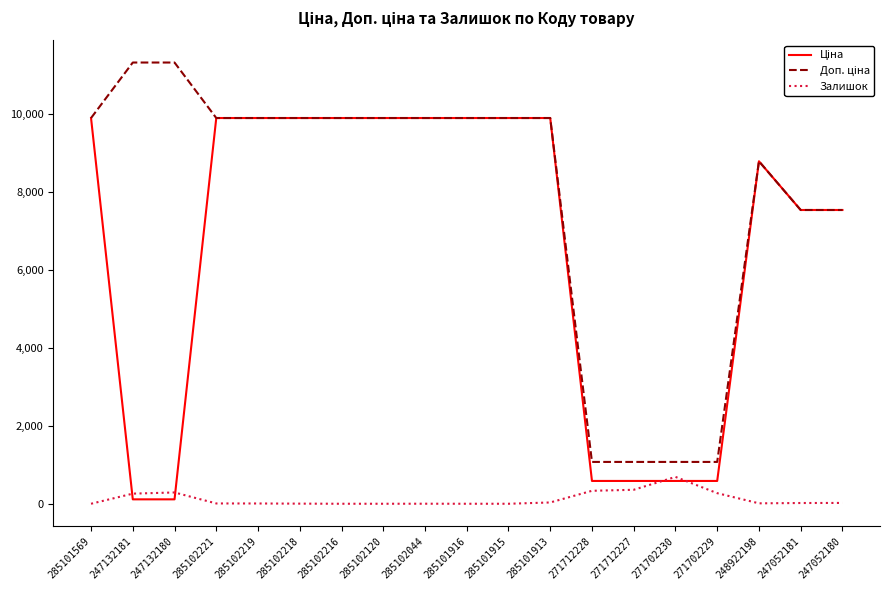

What is the approximate value of Залишок at 247052181?

19.0